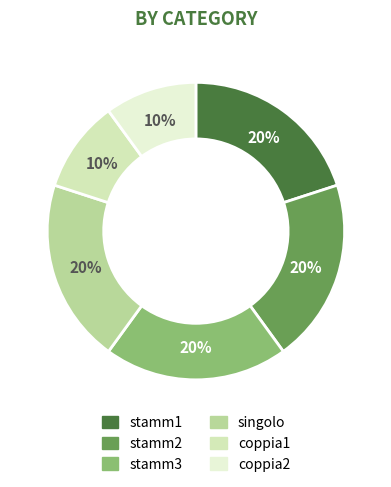

How much of the chart is everything except coppia2?

90.0%